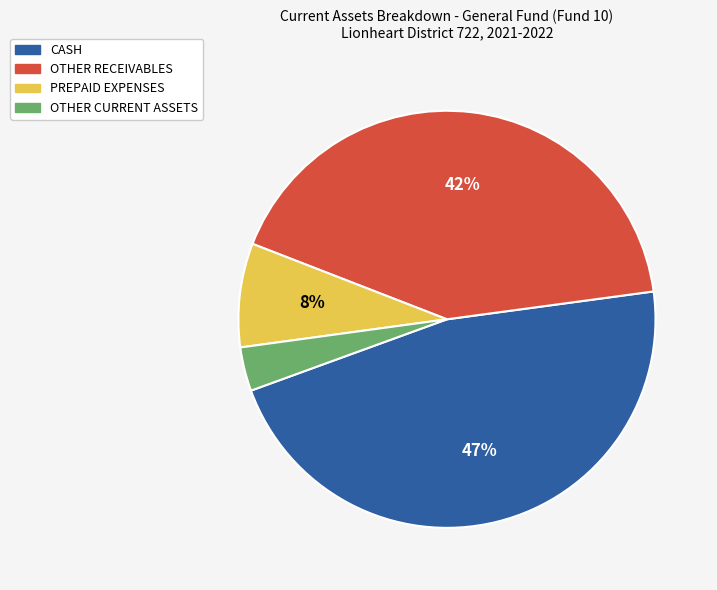

Is there a majority slice in this chart?

No